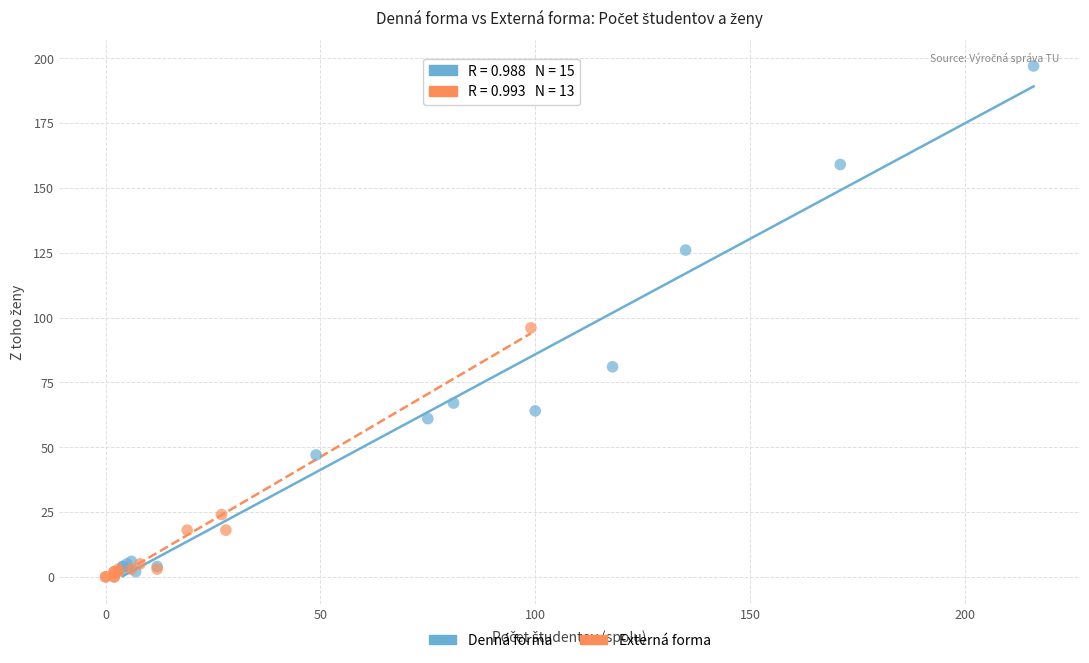

Which series has the largest Y range (max minus min)?

Denná forma